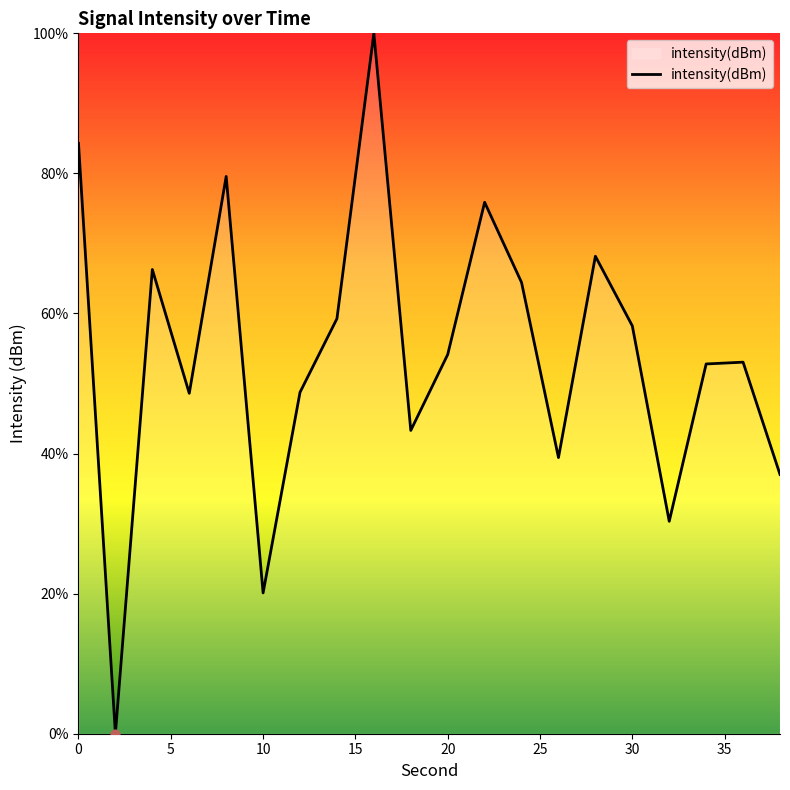

What is the maximum value shown in the chart?

100.0